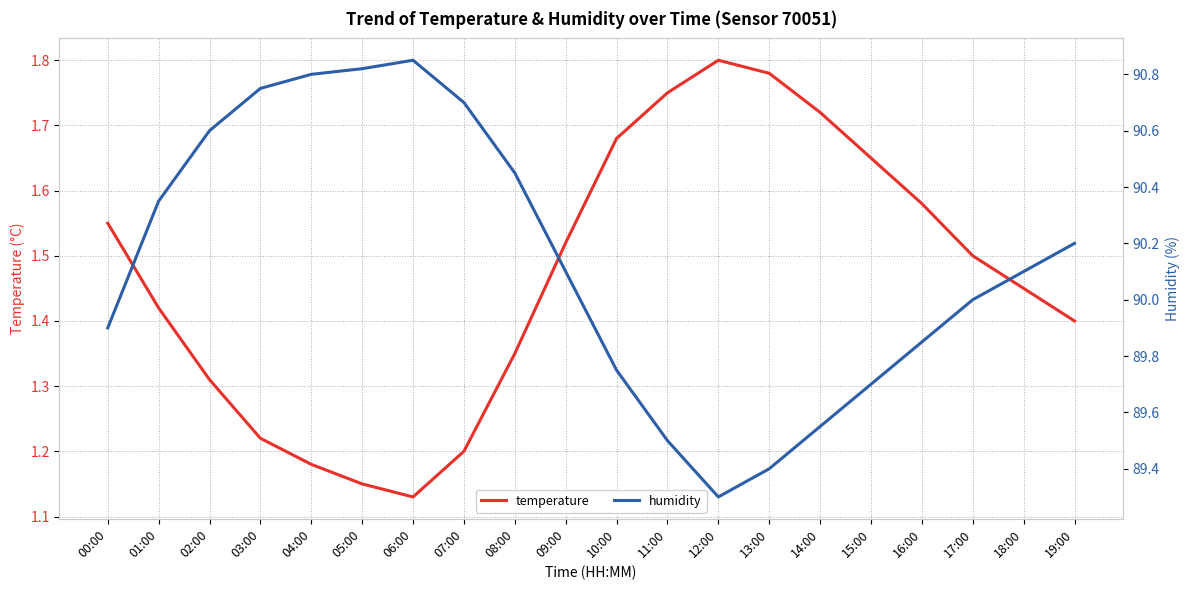

How many lines are shown in the chart?

2